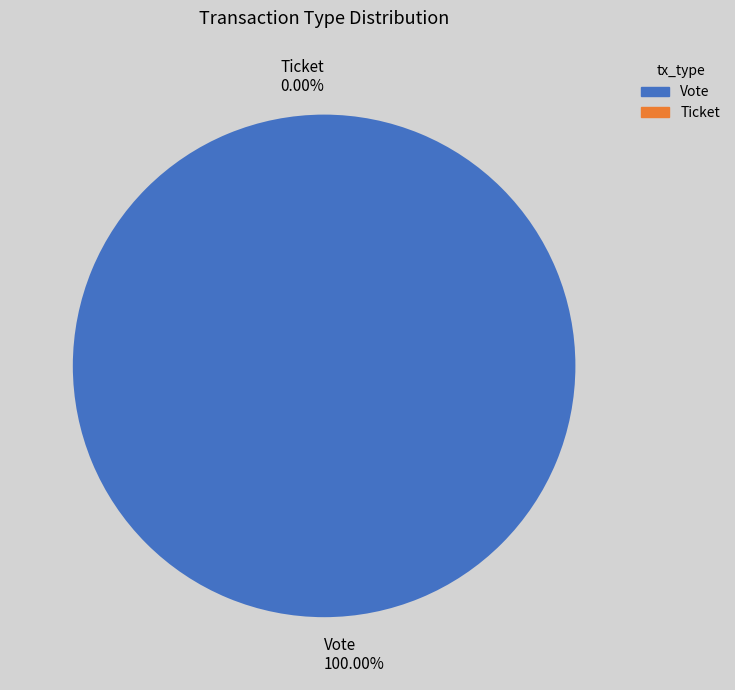

How much of the chart is everything except Ticket?

100.0%